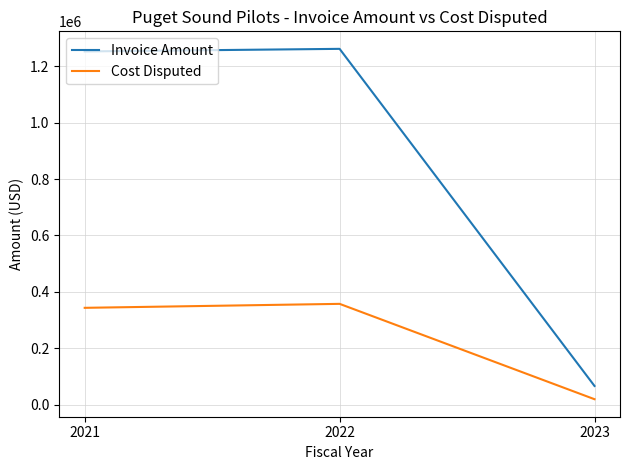

What is the approximate value of Cost Disputed at 2022?

357272.7